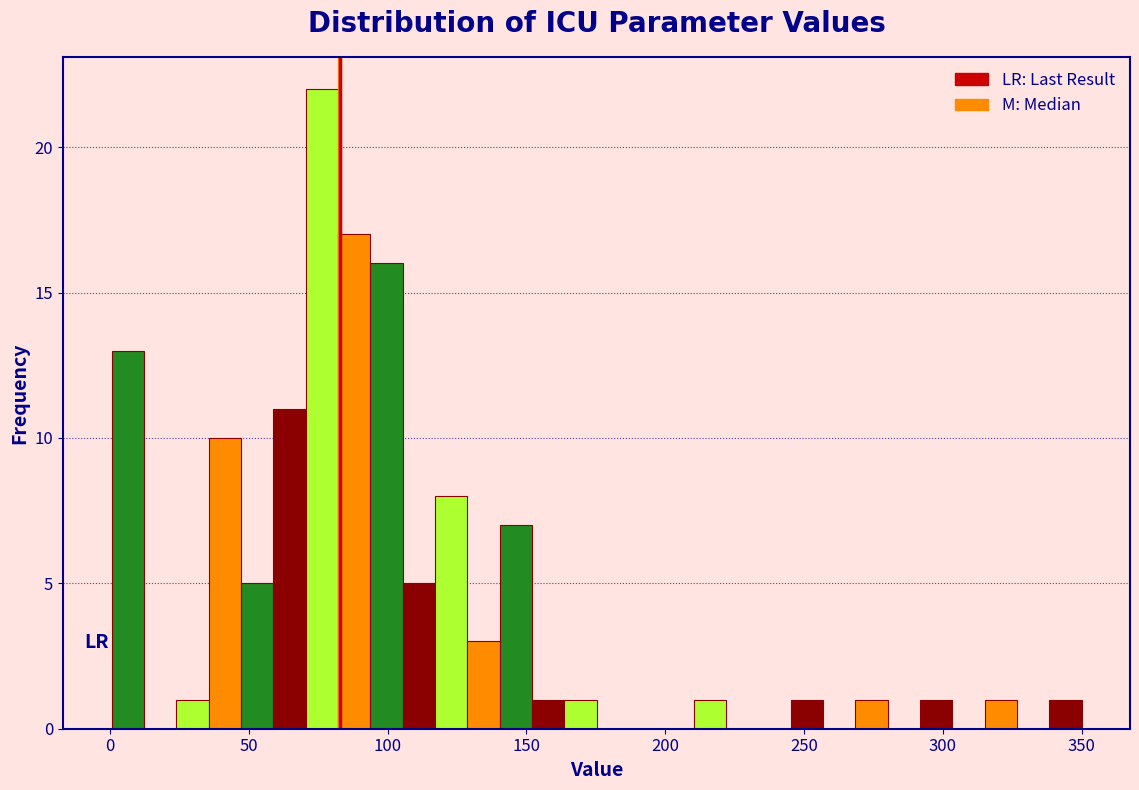

Around what value on the x-axis is the tallest bar? Give the approximate position of its centre, as read against the axis.

75